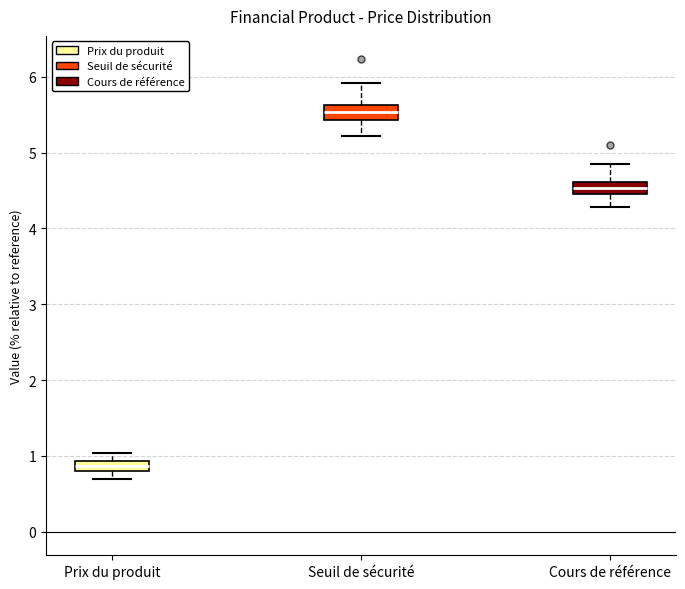

Which box has the highest median line?

Seuil de sécurité